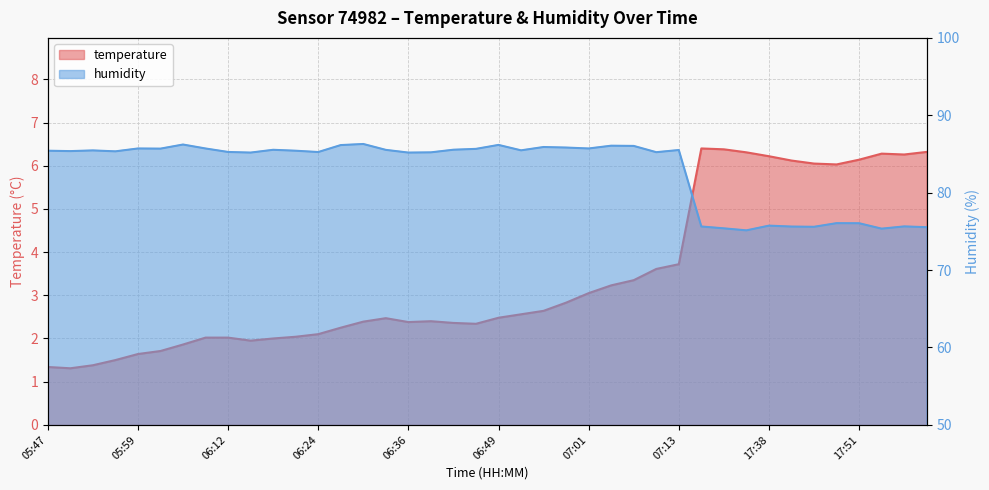

What is the minimum value for temperature?

1.3